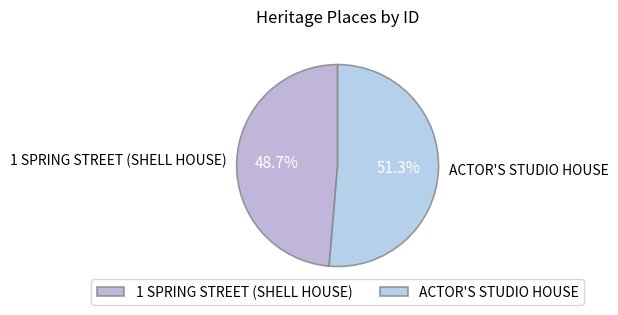

Is the sum of 1 SPRING STREET (SHELL HOUSE) and ACTOR'S STUDIO HOUSE greater than half?

Yes